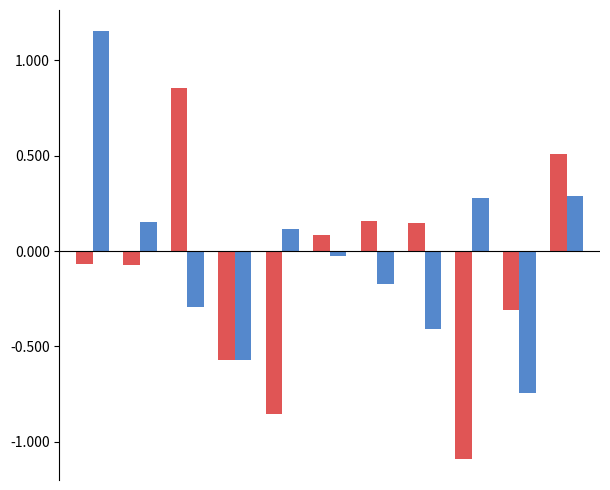

What is the minimum value shown in the chart?

-1.1